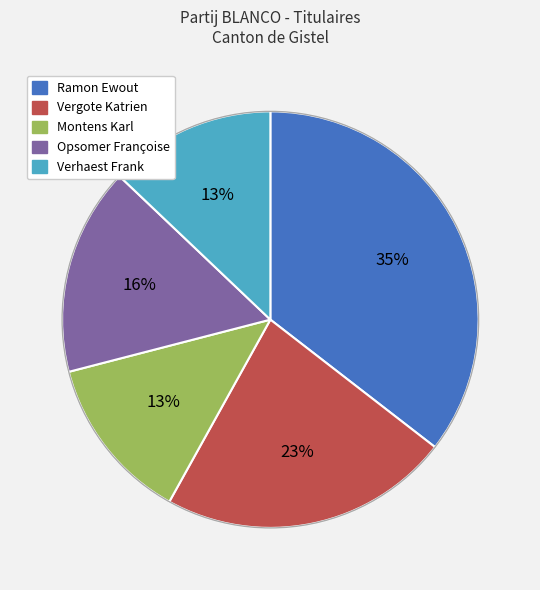

Is there any slice that represents more than half of the pie?

No